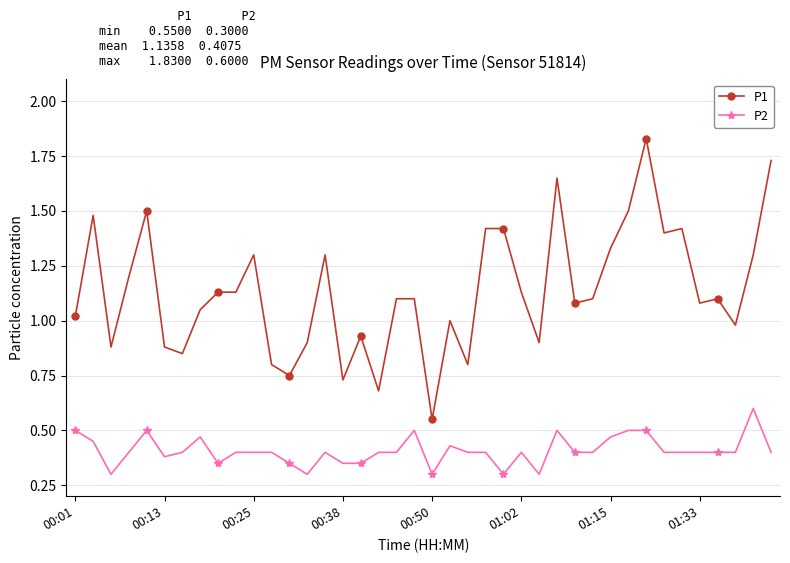

List the series in order of their peak value, highest first.

P1, P2